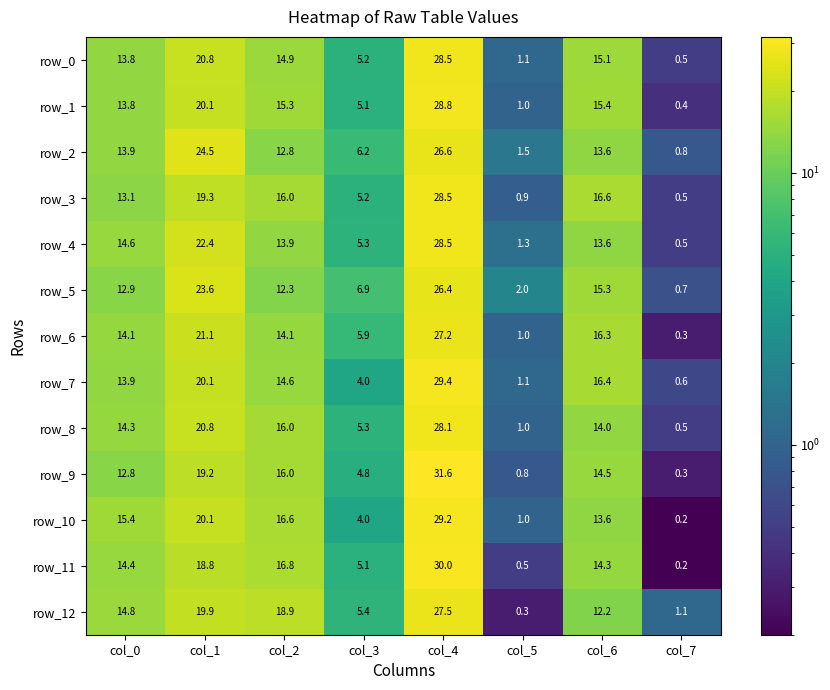

Is the value of row_5 at col_4 greater than the value of row_6 at col_3?

Yes